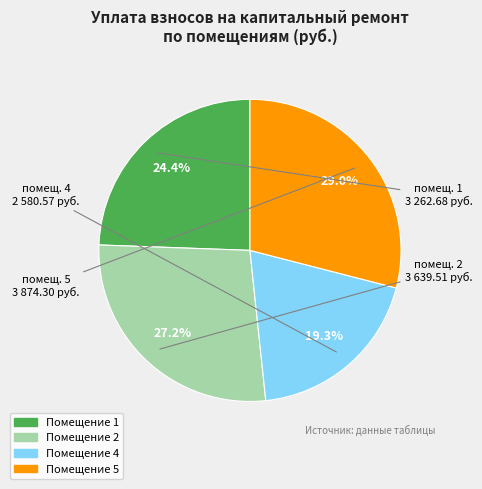

Is there a majority slice in this chart?

No